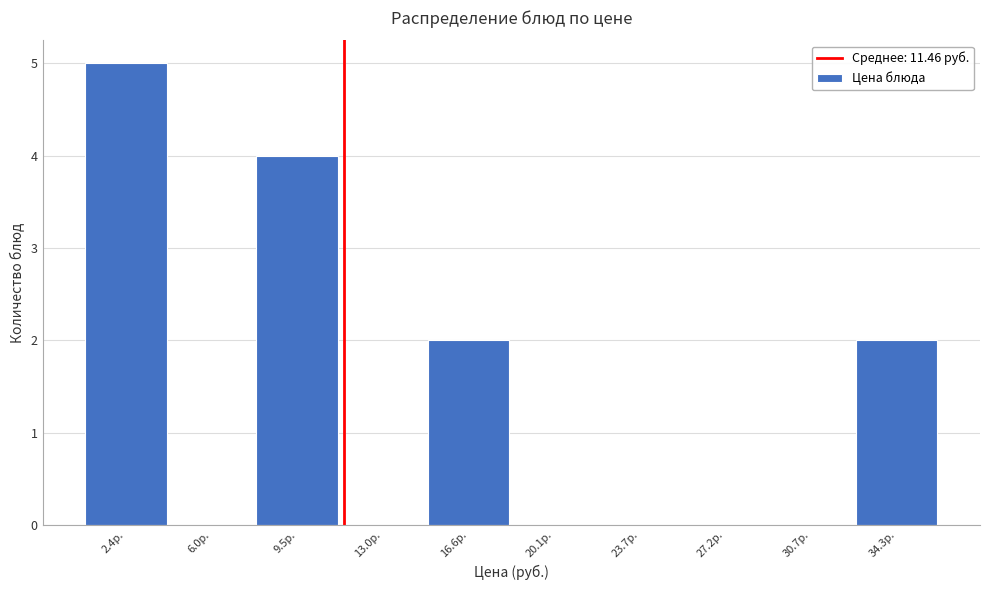

What is the height of the bar covering 7.5 to 11.5 on the x-axis? Neither the bar edges nor the heights are printed on the chart, so give them approximately, as read against the axes.

4